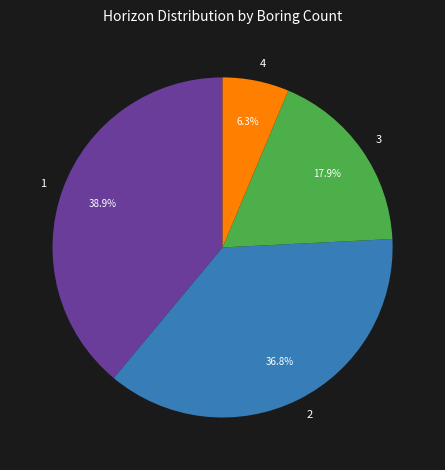

To the nearest percent, what is the difference between the largest and smallest slice percentages?

33%